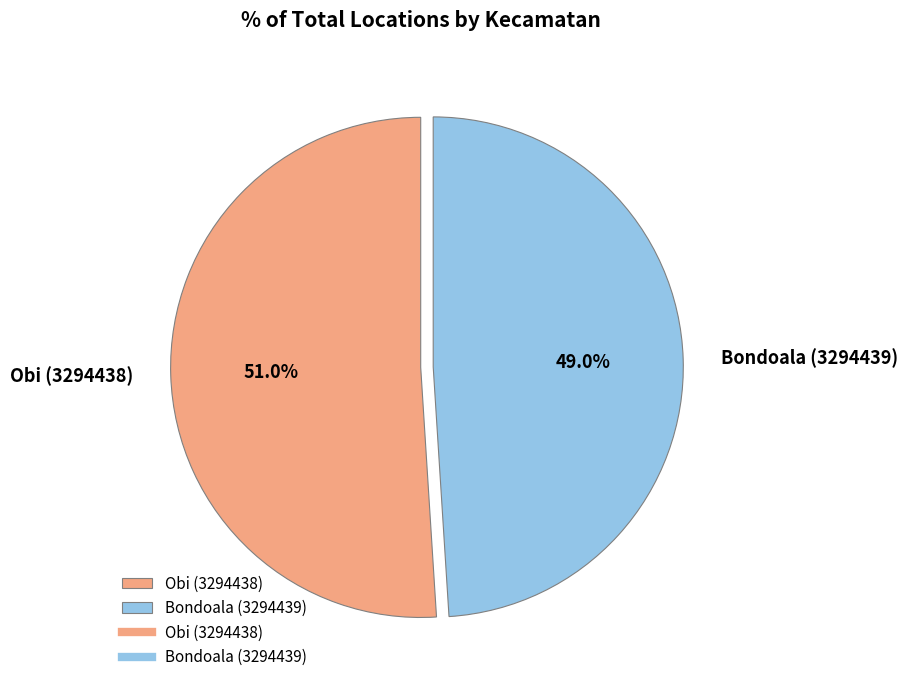

How many slices are in this pie chart?

2